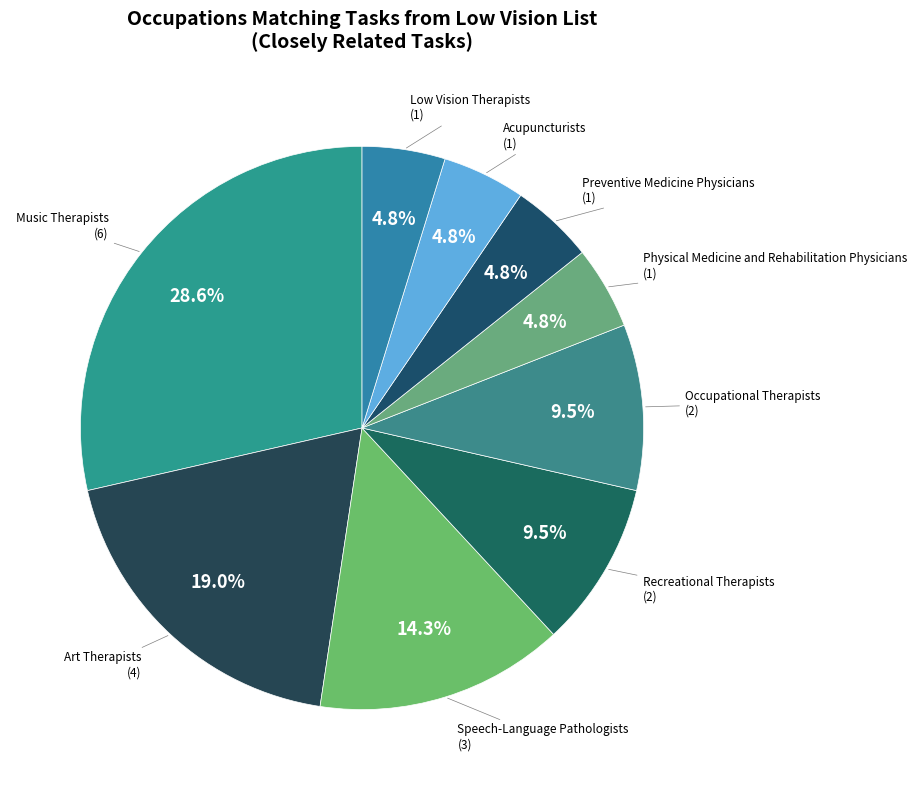

Count the number of slices in the pie.

9